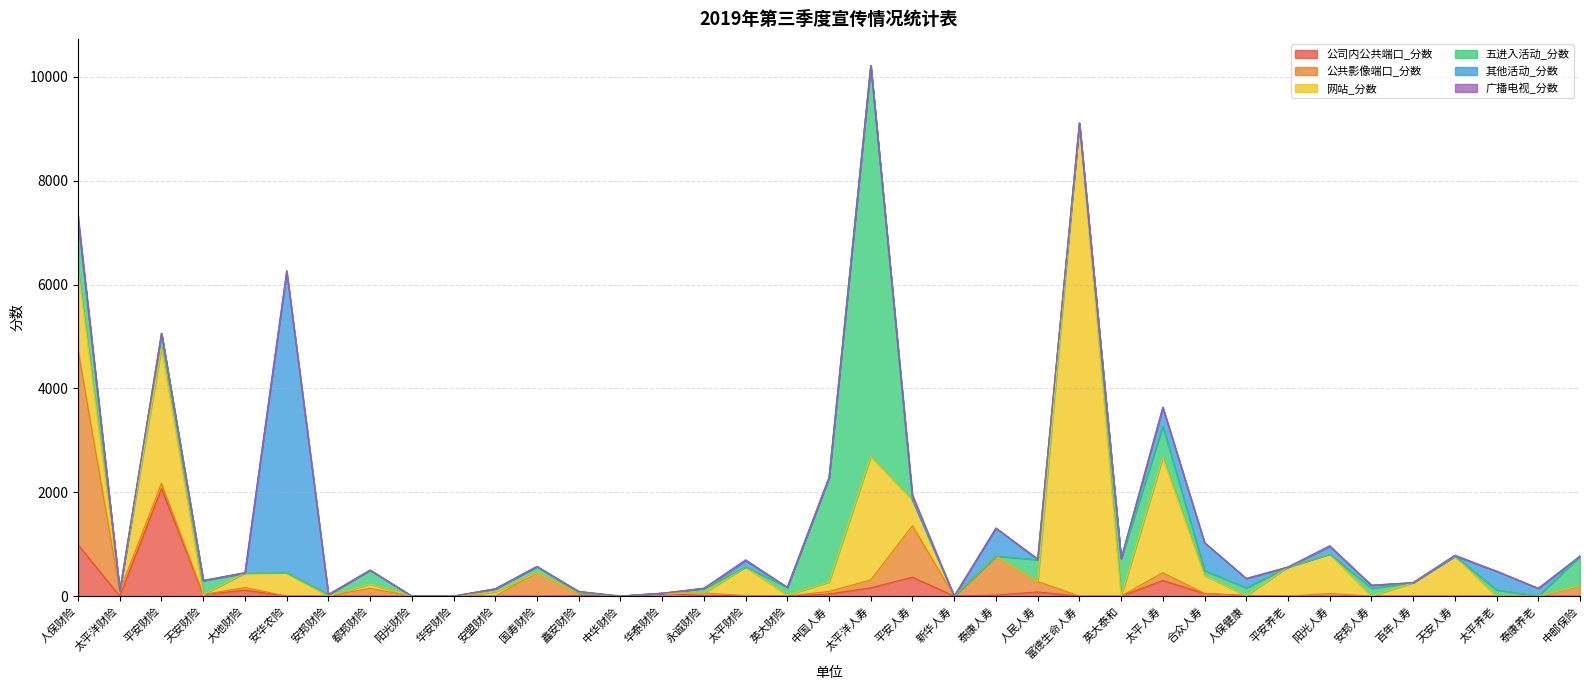

Reading left to right, what are all the values shown in this chart?

公司内公共端口_分数: 人保财险=990	太平洋财险=0	平安财险=2070	天安财险=30	大地财险=115	安华农险=0	安邦财险=0	都邦财险=0	阳光财险=0	华安财险=0	安盟财险=0	国寿财险=0	鑫安财险=10	中华财险=0	华泰财险=55	永诚财险=10	太平财险=10	英大财险=0	中国人寿=40	太平洋人寿=160	平安人寿=365	新华人寿=0	泰康人寿=20	人民人寿=80	富德生命人寿=0	英大泰和=0	太平人寿=300	合众人寿=50	人保健康=10	平安养老=0	阳光人寿=0	安邦人寿=0	百年人寿=0	天安人寿=0	太平养老=0	泰康养老=0	中邮保险=0
公共影像端口_分数: 人保财险=3750	太平洋财险=100	平安财险=100	天安财险=0	大地财险=50	安华农险=0	安邦财险=0	都邦财险=150	阳光财险=0	华安财险=0	安盟财险=0	国寿财险=450	鑫安财险=50	中华财险=0	华泰财险=0	永诚财险=50	太平财险=0	英大财险=0	中国人寿=50	太平洋人寿=150	平安人寿=990	新华人寿=0	泰康人寿=750	人民人寿=200	富德生命人寿=0	英大泰和=0	太平人寿=150	合众人寿=0	人保健康=0	平安养老=0	阳光人寿=50	安邦人寿=0	百年人寿=0	天安人寿=0	太平养老=0	泰康养老=0	中邮保险=200
网站_分数: 人保财险=1560	太平洋财险=0	平安财险=2620	天安财险=0	大地财险=280	安华农险=450	安邦财险=0	都邦财险=80	阳光财险=0	华安财险=0	安盟财险=80	国寿财险=0	鑫安财险=0	中华财险=0	华泰财险=0	永诚财险=0	太平财险=550	英大财险=20	中国人寿=180	太平洋人寿=2380	平安人寿=495	新华人寿=0	泰康人寿=0	人民人寿=0	富德生命人寿=9110	英大泰和=0	太平人寿=2220	合众人寿=350	人保健康=0	平安养老=560	阳光人寿=760	安邦人寿=0	百年人寿=260	天安人寿=770	太平养老=0	泰康养老=0	中邮保险=0
五进入活动_分数: 人保财险=930	太平洋财险=0	平安财险=270	天安财险=270	大地财险=0	安华农险=0	安邦财险=30	都邦财险=270	阳光财险=0	华安财险=0	安盟财险=60	国寿财险=120	鑫安财险=0	中华财险=0	华泰财险=0	永诚财险=90	太平财险=0	英大财险=150	中国人寿=2010	太平洋人寿=7530	平安人寿=0	新华人寿=0	泰康人寿=0	人民人寿=420	富德生命人寿=0	英大泰和=720	太平人寿=600	合众人寿=90	人保健康=150	平安养老=0	阳光人寿=0	安邦人寿=150	百年人寿=0	天安人寿=0	太平养老=120	泰康养老=0	中邮保险=570
其他活动_分数: 人保财险=0	太平洋财险=0	平安财险=0	天安财险=0	大地财险=0	安华农险=5790	安邦财险=0	都邦财险=0	阳光财险=0	华安财险=0	安盟财险=0	国寿财险=0	鑫安财险=30	中华财险=0	华泰财险=0	永诚财险=0	太平财险=120	英大财险=0	中国人寿=0	太平洋人寿=0	平安人寿=0	新华人寿=0	泰康人寿=540	人民人寿=0	富德生命人寿=0	英大泰和=0	太平人寿=360	合众人寿=540	人保健康=180	平安养老=0	阳光人寿=150	安邦人寿=60	百年人寿=0	天安人寿=0	太平养老=360	泰康养老=150	中邮保险=0
广播电视_分数: 人保财险=100	太平洋财险=0	平安财险=0	天安财险=0	大地财险=10	安华农险=30	安邦财险=0	都邦财险=0	阳光财险=0	华安财险=0	安盟财险=0	国寿财险=0	鑫安财险=0	中华财险=0	华泰财险=0	永诚财险=0	太平财险=20	英大财险=0	中国人寿=10	太平洋人寿=0	平安人寿=100	新华人寿=0	泰康人寿=0	人民人寿=20	富德生命人寿=0	英大泰和=0	太平人寿=10	合众人寿=0	人保健康=0	平安养老=0	阳光人寿=10	安邦人寿=0	百年人寿=0	天安人寿=20	太平养老=0	泰康养老=0	中邮保险=0